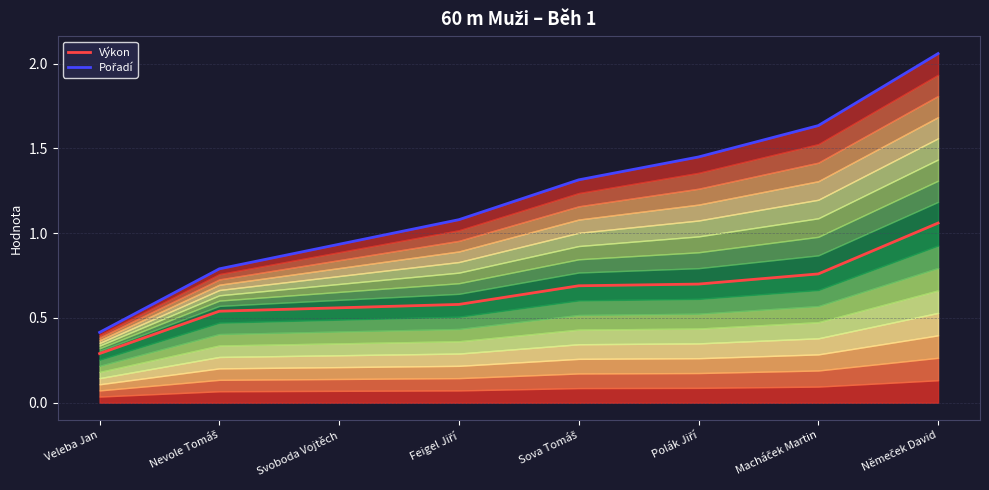

What position from the right is Feigel Jiří?

5